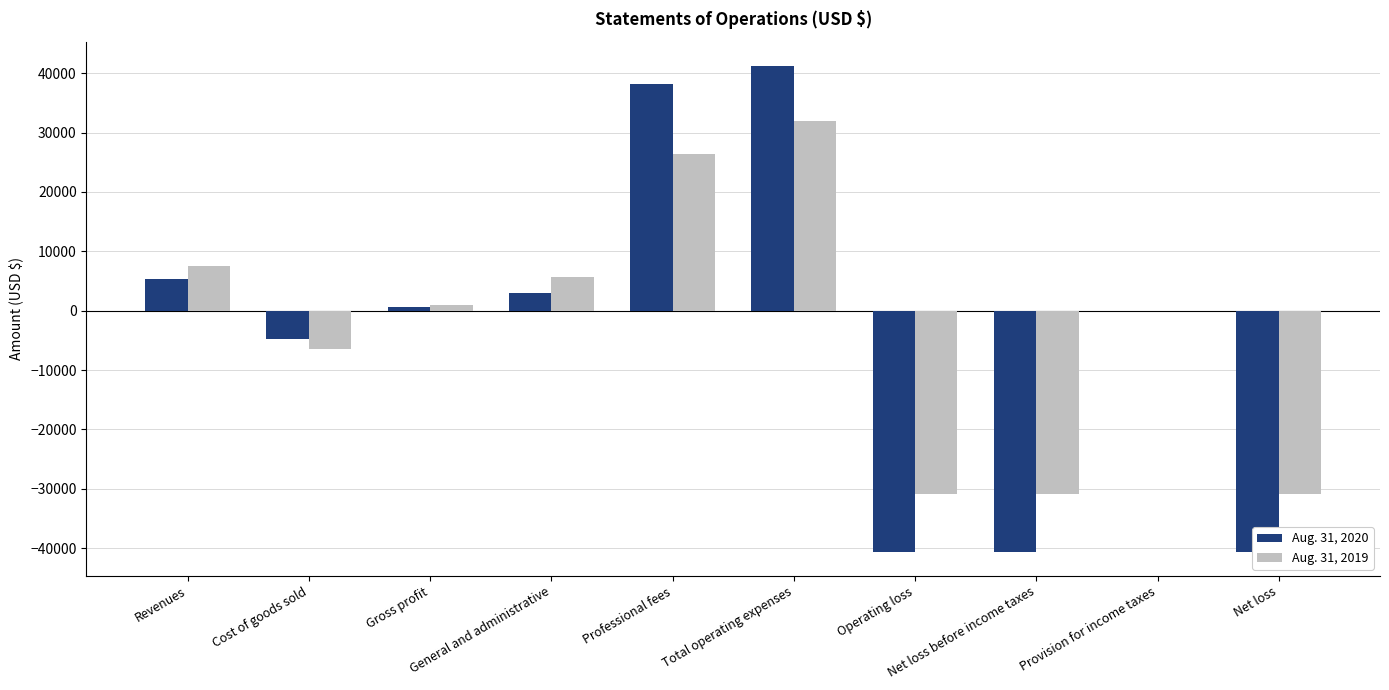

What position from the left is Net loss before income taxes?

8